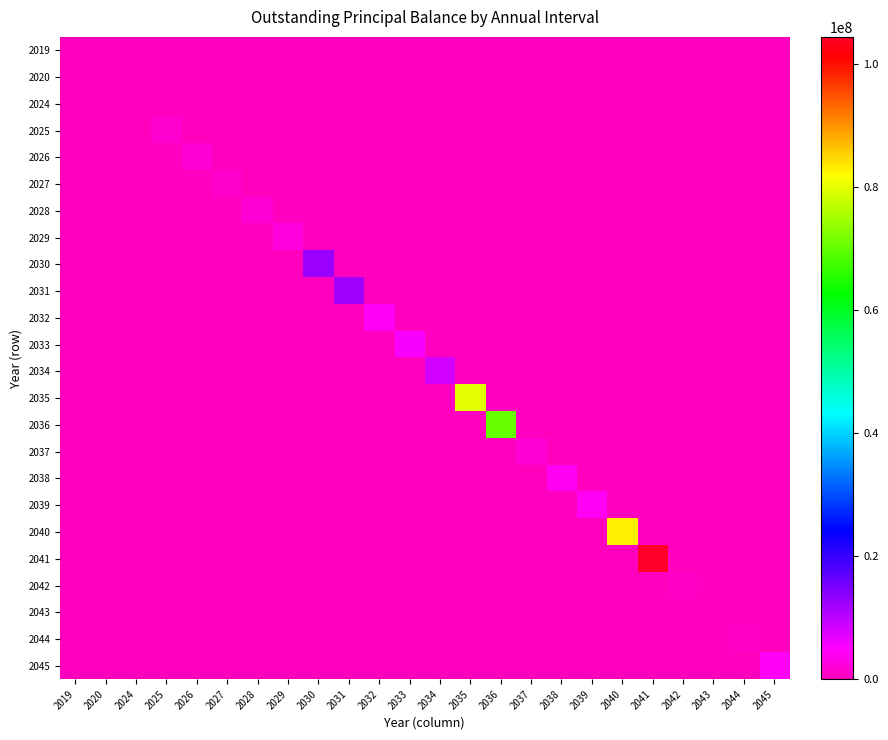

Reading left to right, transcribe all the data shown in this chart.

2019: 2019=97966.2	2020=0.0	2024=0.0	2025=0.0	2026=0.0	2027=0.0	2028=0.0	2029=0.0	2030=0.0	2031=0.0	2032=0.0	2033=0.0	2034=0.0	2035=0.0	2036=0.0	2037=0.0	2038=0.0	2039=0.0	2040=0.0	2041=0.0	2042=0.0	2043=0.0	2044=0.0	2045=0.0
2020: 2019=0.0	2020=118080.0	2024=0.0	2025=0.0	2026=0.0	2027=0.0	2028=0.0	2029=0.0	2030=0.0	2031=0.0	2032=0.0	2033=0.0	2034=0.0	2035=0.0	2036=0.0	2037=0.0	2038=0.0	2039=0.0	2040=0.0	2041=0.0	2042=0.0	2043=0.0	2044=0.0	2045=0.0
2024: 2019=0.0	2020=0.0	2024=65757.1	2025=0.0	2026=0.0	2027=0.0	2028=0.0	2029=0.0	2030=0.0	2031=0.0	2032=0.0	2033=0.0	2034=0.0	2035=0.0	2036=0.0	2037=0.0	2038=0.0	2039=0.0	2040=0.0	2041=0.0	2042=0.0	2043=0.0	2044=0.0	2045=0.0
2025: 2019=0.0	2020=0.0	2024=0.0	2025=1324849.8	2026=0.0	2027=0.0	2028=0.0	2029=0.0	2030=0.0	2031=0.0	2032=0.0	2033=0.0	2034=0.0	2035=0.0	2036=0.0	2037=0.0	2038=0.0	2039=0.0	2040=0.0	2041=0.0	2042=0.0	2043=0.0	2044=0.0	2045=0.0
2026: 2019=0.0	2020=0.0	2024=0.0	2025=0.0	2026=1718939.8	2027=0.0	2028=0.0	2029=0.0	2030=0.0	2031=0.0	2032=0.0	2033=0.0	2034=0.0	2035=0.0	2036=0.0	2037=0.0	2038=0.0	2039=0.0	2040=0.0	2041=0.0	2042=0.0	2043=0.0	2044=0.0	2045=0.0
2027: 2019=0.0	2020=0.0	2024=0.0	2025=0.0	2026=0.0	2027=904029.3	2028=0.0	2029=0.0	2030=0.0	2031=0.0	2032=0.0	2033=0.0	2034=0.0	2035=0.0	2036=0.0	2037=0.0	2038=0.0	2039=0.0	2040=0.0	2041=0.0	2042=0.0	2043=0.0	2044=0.0	2045=0.0
2028: 2019=0.0	2020=0.0	2024=0.0	2025=0.0	2026=0.0	2027=0.0	2028=1673617.8	2029=0.0	2030=0.0	2031=0.0	2032=0.0	2033=0.0	2034=0.0	2035=0.0	2036=0.0	2037=0.0	2038=0.0	2039=0.0	2040=0.0	2041=0.0	2042=0.0	2043=0.0	2044=0.0	2045=0.0
2029: 2019=0.0	2020=0.0	2024=0.0	2025=0.0	2026=0.0	2027=0.0	2028=0.0	2029=2560313.8	2030=0.0	2031=0.0	2032=0.0	2033=0.0	2034=0.0	2035=0.0	2036=0.0	2037=0.0	2038=0.0	2039=0.0	2040=0.0	2041=0.0	2042=0.0	2043=0.0	2044=0.0	2045=0.0
2030: 2019=0.0	2020=0.0	2024=0.0	2025=0.0	2026=0.0	2027=0.0	2028=0.0	2029=0.0	2030=12629421.1	2031=0.0	2032=0.0	2033=0.0	2034=0.0	2035=0.0	2036=0.0	2037=0.0	2038=0.0	2039=0.0	2040=0.0	2041=0.0	2042=0.0	2043=0.0	2044=0.0	2045=0.0
2031: 2019=0.0	2020=0.0	2024=0.0	2025=0.0	2026=0.0	2027=0.0	2028=0.0	2029=0.0	2030=0.0	2031=12144501.6	2032=0.0	2033=0.0	2034=0.0	2035=0.0	2036=0.0	2037=0.0	2038=0.0	2039=0.0	2040=0.0	2041=0.0	2042=0.0	2043=0.0	2044=0.0	2045=0.0
2032: 2019=0.0	2020=0.0	2024=0.0	2025=0.0	2026=0.0	2027=0.0	2028=0.0	2029=0.0	2030=0.0	2031=0.0	2032=4138827.7	2033=0.0	2034=0.0	2035=0.0	2036=0.0	2037=0.0	2038=0.0	2039=0.0	2040=0.0	2041=0.0	2042=0.0	2043=0.0	2044=0.0	2045=0.0
2033: 2019=0.0	2020=0.0	2024=0.0	2025=0.0	2026=0.0	2027=0.0	2028=0.0	2029=0.0	2030=0.0	2031=0.0	2032=0.0	2033=5682578.8	2034=0.0	2035=0.0	2036=0.0	2037=0.0	2038=0.0	2039=0.0	2040=0.0	2041=0.0	2042=0.0	2043=0.0	2044=0.0	2045=0.0
2034: 2019=0.0	2020=0.0	2024=0.0	2025=0.0	2026=0.0	2027=0.0	2028=0.0	2029=0.0	2030=0.0	2031=0.0	2032=0.0	2033=0.0	2034=8342837.6	2035=0.0	2036=0.0	2037=0.0	2038=0.0	2039=0.0	2040=0.0	2041=0.0	2042=0.0	2043=0.0	2044=0.0	2045=0.0
2035: 2019=0.0	2020=0.0	2024=0.0	2025=0.0	2026=0.0	2027=0.0	2028=0.0	2029=0.0	2030=0.0	2031=0.0	2032=0.0	2033=0.0	2034=0.0	2035=79755392.6	2036=0.0	2037=0.0	2038=0.0	2039=0.0	2040=0.0	2041=0.0	2042=0.0	2043=0.0	2044=0.0	2045=0.0
2036: 2019=0.0	2020=0.0	2024=0.0	2025=0.0	2026=0.0	2027=0.0	2028=0.0	2029=0.0	2030=0.0	2031=0.0	2032=0.0	2033=0.0	2034=0.0	2035=0.0	2036=70460908.9	2037=0.0	2038=0.0	2039=0.0	2040=0.0	2041=0.0	2042=0.0	2043=0.0	2044=0.0	2045=0.0
2037: 2019=0.0	2020=0.0	2024=0.0	2025=0.0	2026=0.0	2027=0.0	2028=0.0	2029=0.0	2030=0.0	2031=0.0	2032=0.0	2033=0.0	2034=0.0	2035=0.0	2036=0.0	2037=1990768.4	2038=0.0	2039=0.0	2040=0.0	2041=0.0	2042=0.0	2043=0.0	2044=0.0	2045=0.0
2038: 2019=0.0	2020=0.0	2024=0.0	2025=0.0	2026=0.0	2027=0.0	2028=0.0	2029=0.0	2030=0.0	2031=0.0	2032=0.0	2033=0.0	2034=0.0	2035=0.0	2036=0.0	2037=0.0	2038=3799382.4	2039=0.0	2040=0.0	2041=0.0	2042=0.0	2043=0.0	2044=0.0	2045=0.0
2039: 2019=0.0	2020=0.0	2024=0.0	2025=0.0	2026=0.0	2027=0.0	2028=0.0	2029=0.0	2030=0.0	2031=0.0	2032=0.0	2033=0.0	2034=0.0	2035=0.0	2036=0.0	2037=0.0	2038=0.0	2039=4245214.9	2040=0.0	2041=0.0	2042=0.0	2043=0.0	2044=0.0	2045=0.0
2040: 2019=0.0	2020=0.0	2024=0.0	2025=0.0	2026=0.0	2027=0.0	2028=0.0	2029=0.0	2030=0.0	2031=0.0	2032=0.0	2033=0.0	2034=0.0	2035=0.0	2036=0.0	2037=0.0	2038=0.0	2039=0.0	2040=82850404.2	2041=0.0	2042=0.0	2043=0.0	2044=0.0	2045=0.0
2041: 2019=0.0	2020=0.0	2024=0.0	2025=0.0	2026=0.0	2027=0.0	2028=0.0	2029=0.0	2030=0.0	2031=0.0	2032=0.0	2033=0.0	2034=0.0	2035=0.0	2036=0.0	2037=0.0	2038=0.0	2039=0.0	2040=0.0	2041=104384303.8	2042=0.0	2043=0.0	2044=0.0	2045=0.0
2042: 2019=0.0	2020=0.0	2024=0.0	2025=0.0	2026=0.0	2027=0.0	2028=0.0	2029=0.0	2030=0.0	2031=0.0	2032=0.0	2033=0.0	2034=0.0	2035=0.0	2036=0.0	2037=0.0	2038=0.0	2039=0.0	2040=0.0	2041=0.0	2042=595021.5	2043=0.0	2044=0.0	2045=0.0
2043: 2019=0.0	2020=0.0	2024=0.0	2025=0.0	2026=0.0	2027=0.0	2028=0.0	2029=0.0	2030=0.0	2031=0.0	2032=0.0	2033=0.0	2034=0.0	2035=0.0	2036=0.0	2037=0.0	2038=0.0	2039=0.0	2040=0.0	2041=0.0	2042=0.0	2043=317232.6	2044=0.0	2045=0.0
2044: 2019=0.0	2020=0.0	2024=0.0	2025=0.0	2026=0.0	2027=0.0	2028=0.0	2029=0.0	2030=0.0	2031=0.0	2032=0.0	2033=0.0	2034=0.0	2035=0.0	2036=0.0	2037=0.0	2038=0.0	2039=0.0	2040=0.0	2041=0.0	2042=0.0	2043=0.0	2044=619767.8	2045=0.0
2045: 2019=0.0	2020=0.0	2024=0.0	2025=0.0	2026=0.0	2027=0.0	2028=0.0	2029=0.0	2030=0.0	2031=0.0	2032=0.0	2033=0.0	2034=0.0	2035=0.0	2036=0.0	2037=0.0	2038=0.0	2039=0.0	2040=0.0	2041=0.0	2042=0.0	2043=0.0	2044=0.0	2045=4111694.8